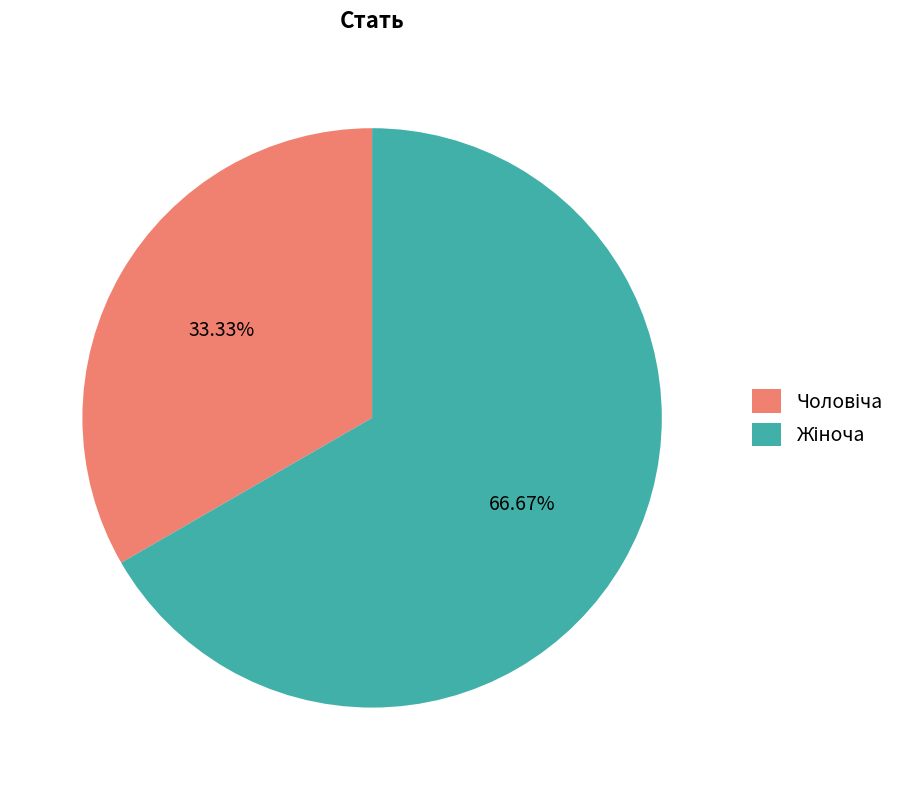

Is there a majority slice in this chart?

Yes